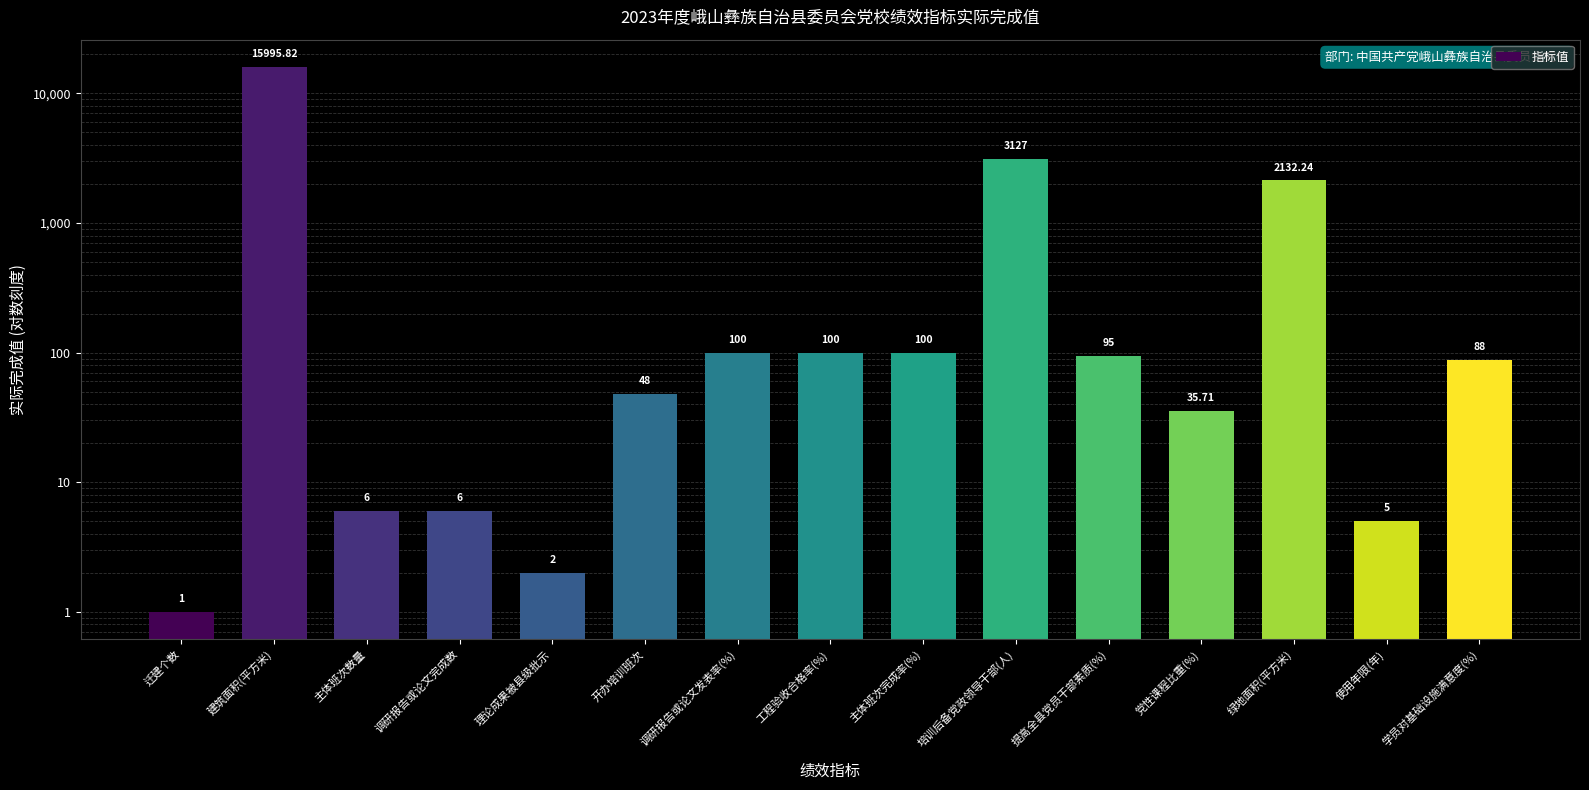

What position from the left is 理论成果被县级批示?

5